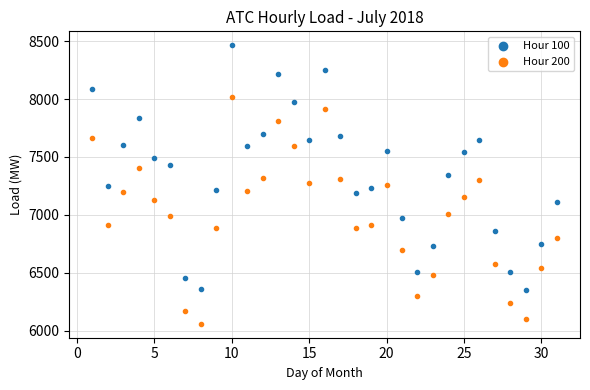

Which series reaches the maximum Y coordinate?

Hour 100